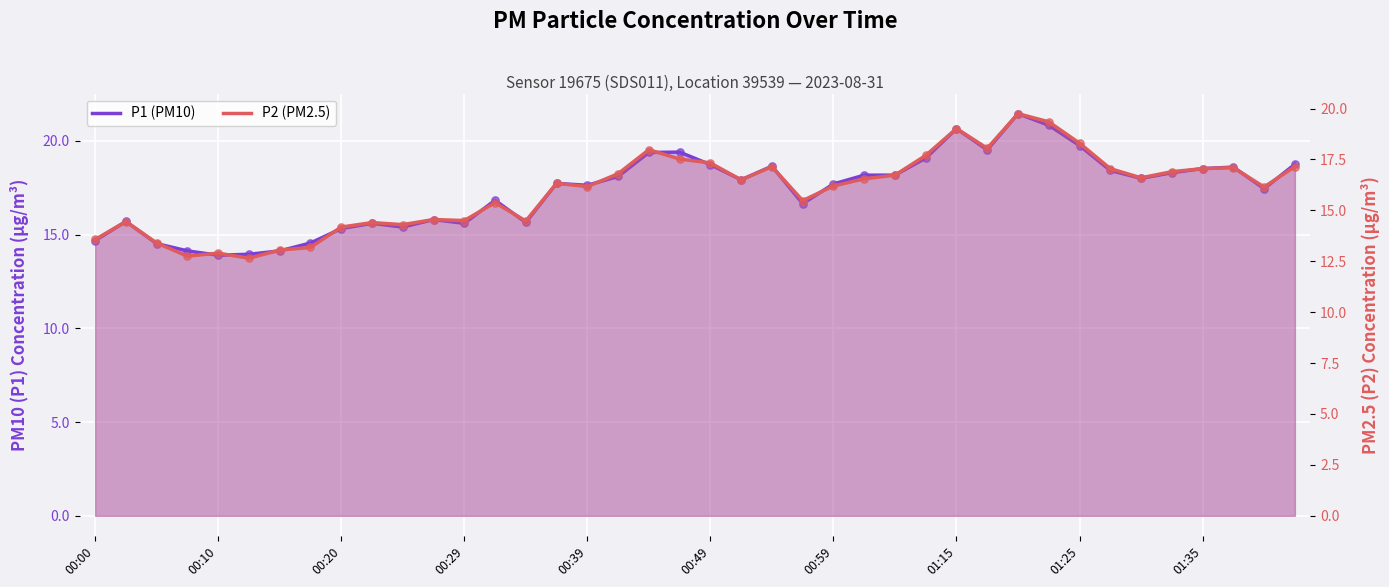

Which series has the largest total across all categories?

P1 (PM10)